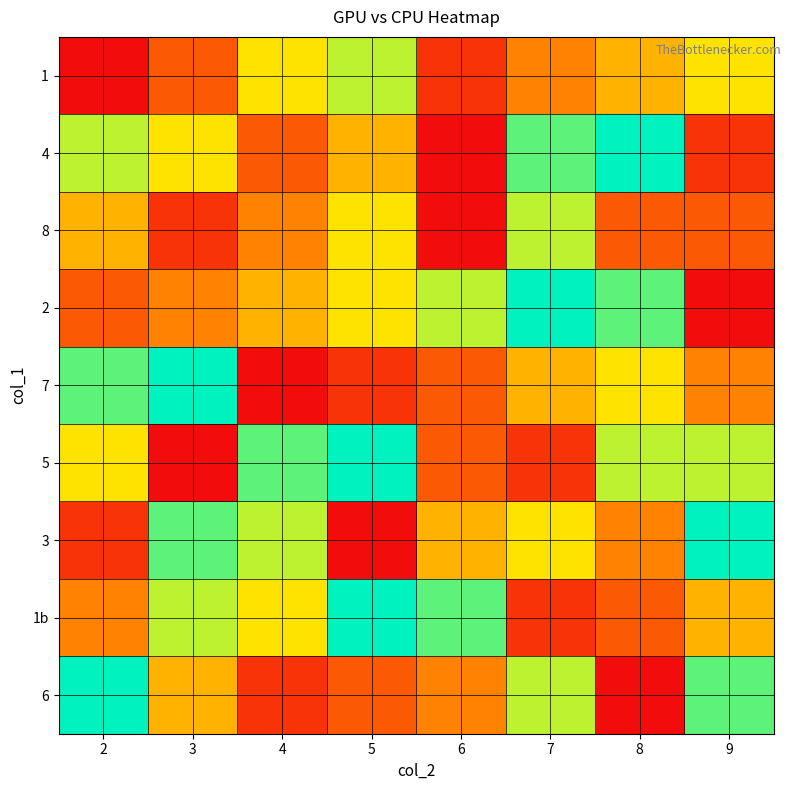

At how many categories does at least one series exceed 7?

8